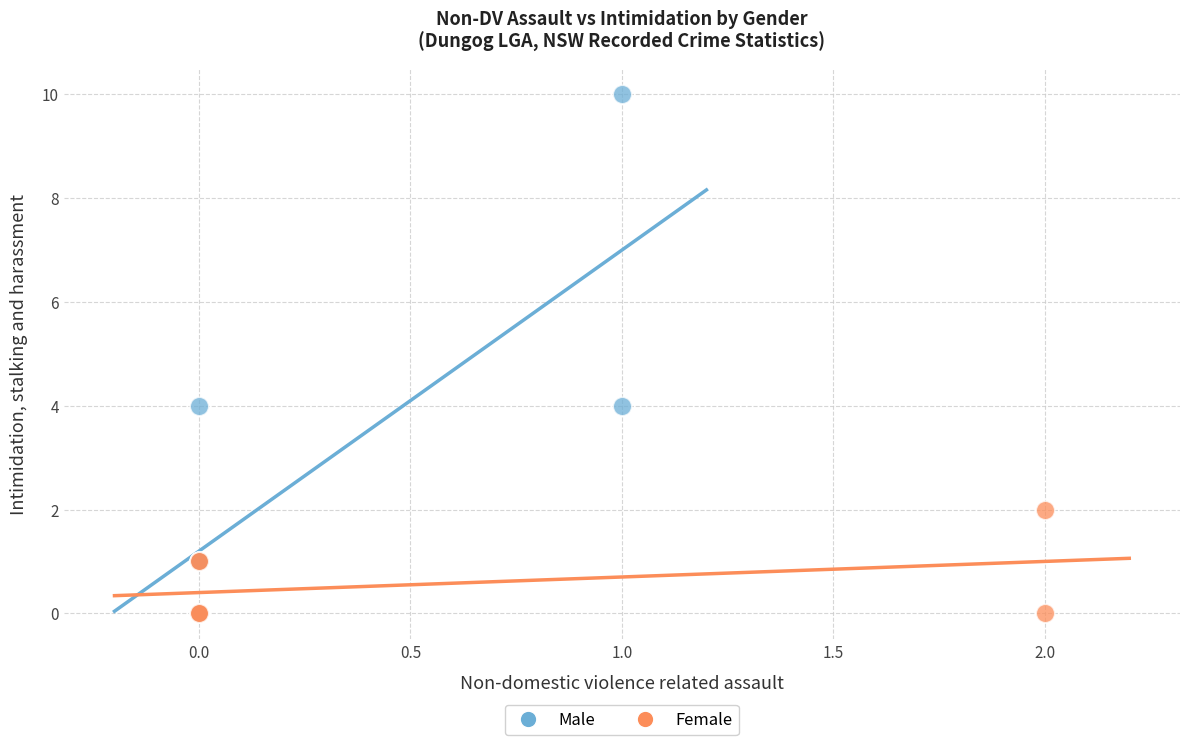

Which series contains the highest Y value?

Male